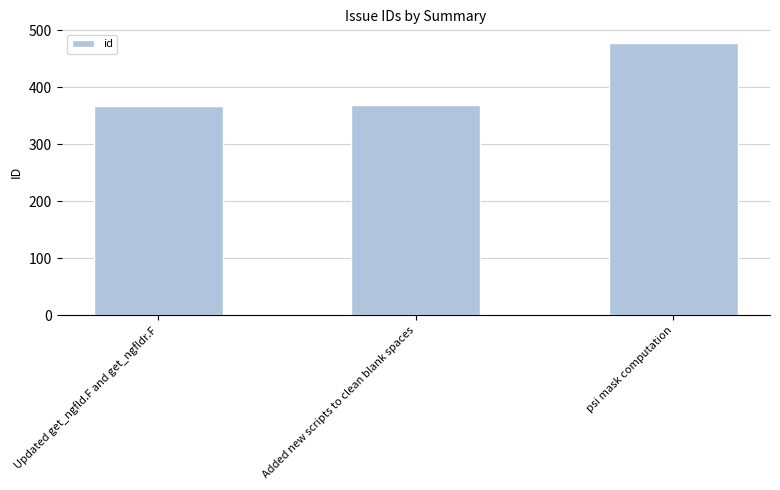

What is the minimum value shown in the chart?

367